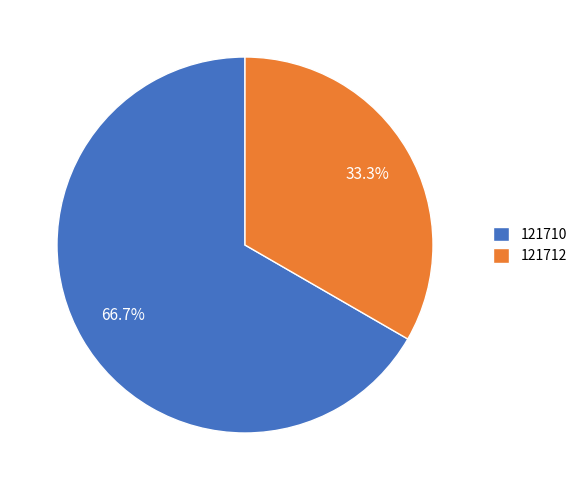

Is there a majority slice in this chart?

Yes